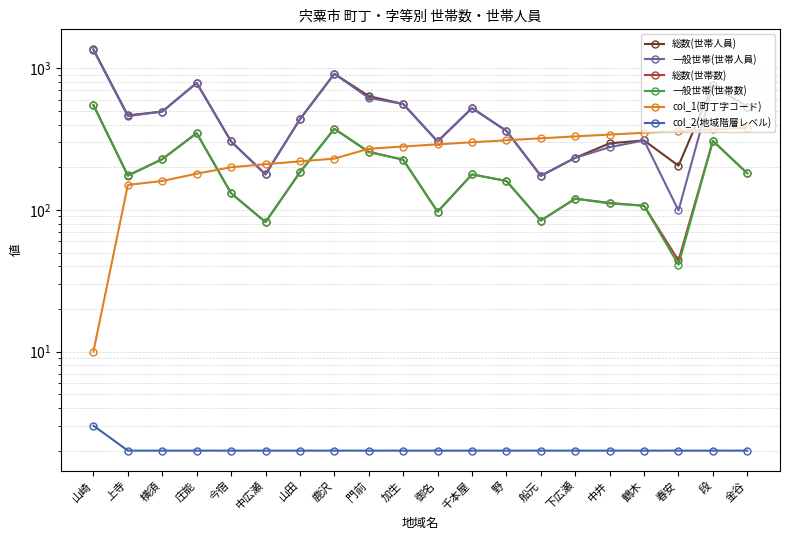

True or false: 総数(世帯数) and col_2(地域階層レベル) cross at least once.

False